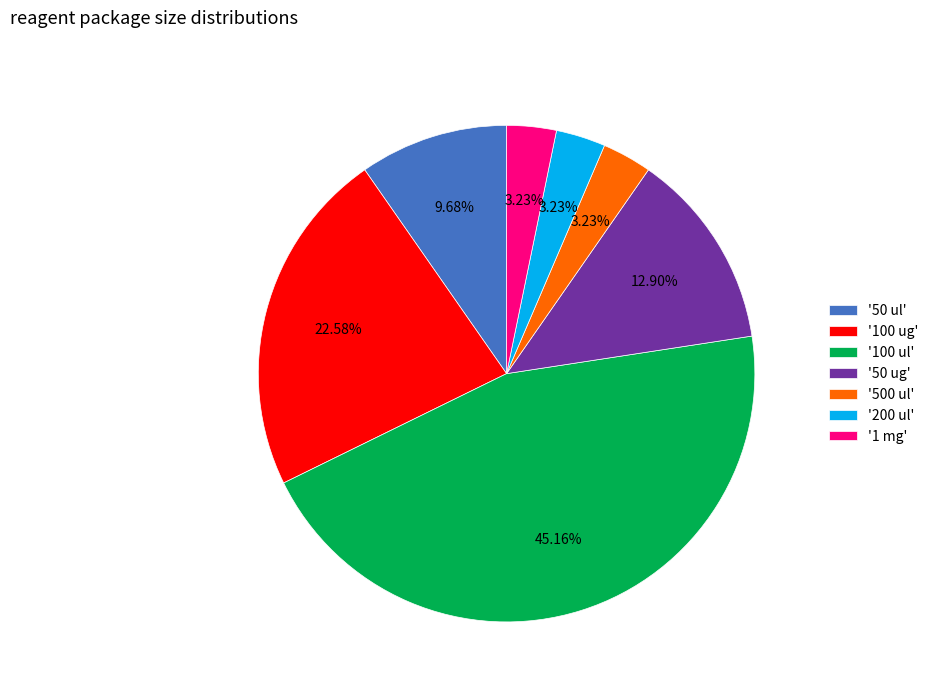

Is '500 ul' the majority of the pie?

No